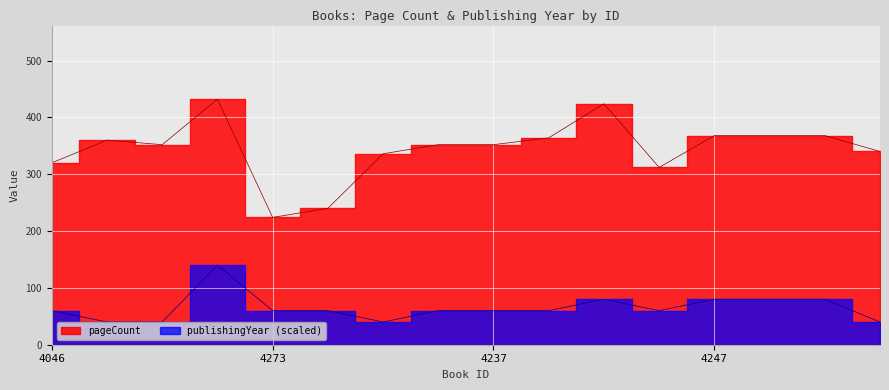

The pageCount series shows 352 at 4237. True or false?

True